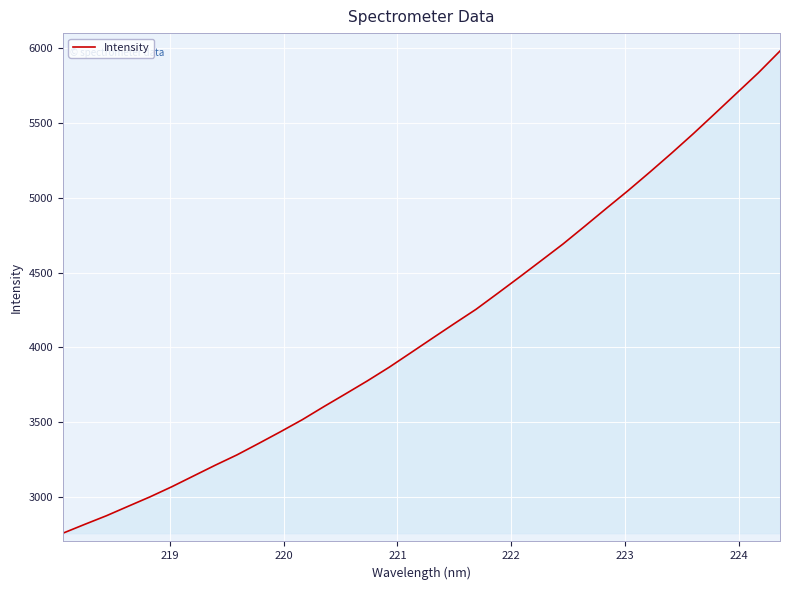

What is the difference between the maximum and minimum values?

3225.3